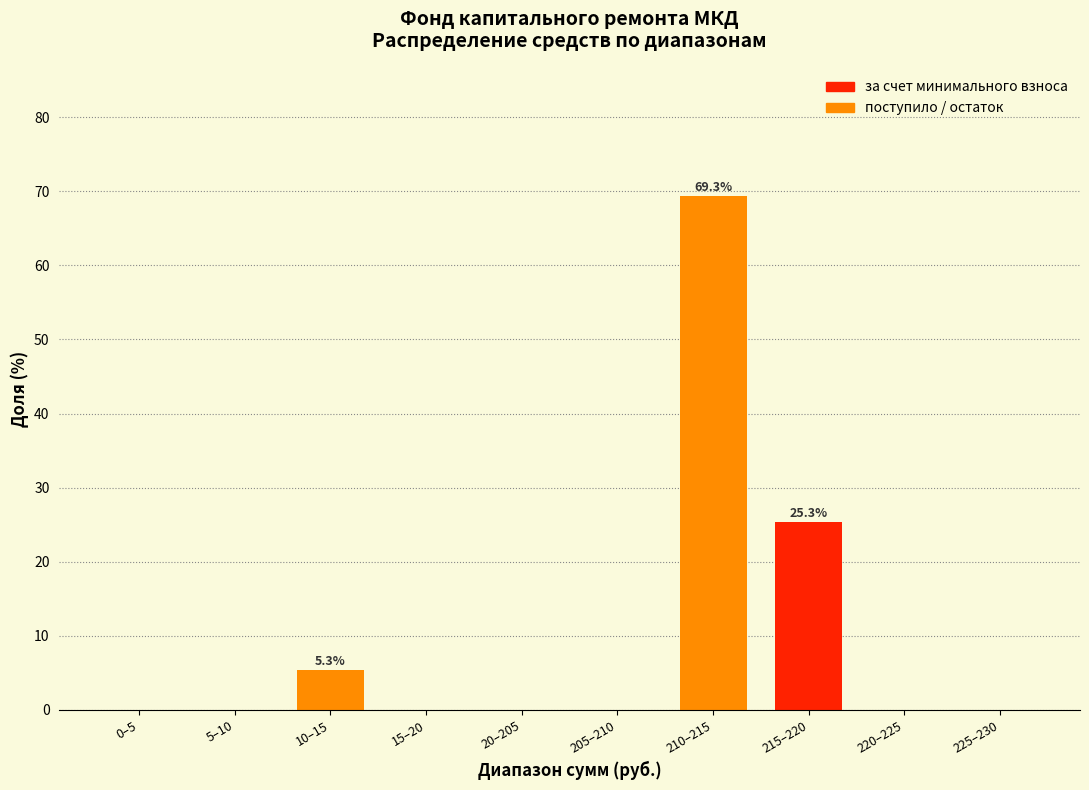

Reading right to left, extract all data points from this chart.

225–230=0.0	220–225=0.0	215–220=25.3	210–215=69.3	205–210=0.0	20–205=0.0	15–20=0.0	10–15=5.3	5–10=0.0	0–5=0.0